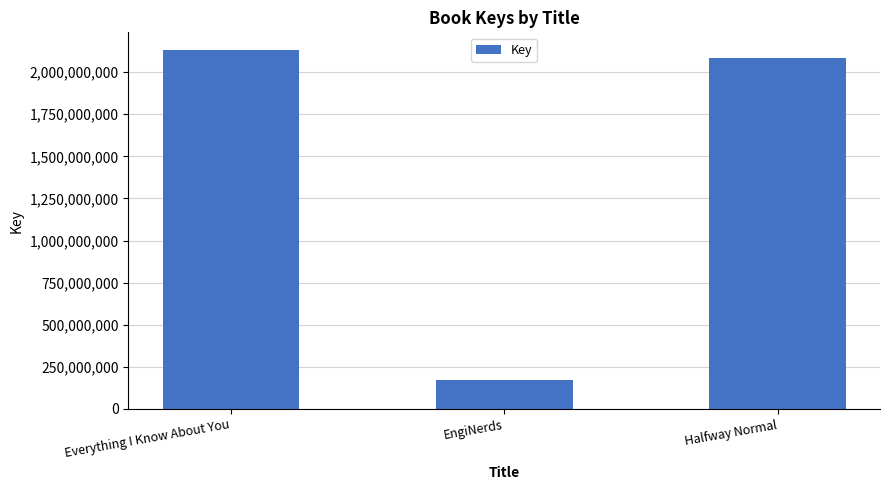

At which category does the chart reach its peak across all series?

Everything I Know About You